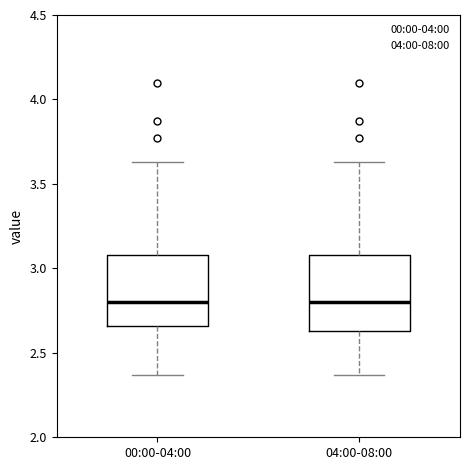

Reading left to right, read every box against the y-axis: the position of its median line, the range the box covers, and the ends of its whiskers. The values are not printed on the chart, so give them approximately, as read against the axis.

00:00-04:00: median 2.80, box 2.65 to 3.10, whiskers 2.35 to 3.65
04:00-08:00: median 2.80, box 2.65 to 3.10, whiskers 2.35 to 3.65